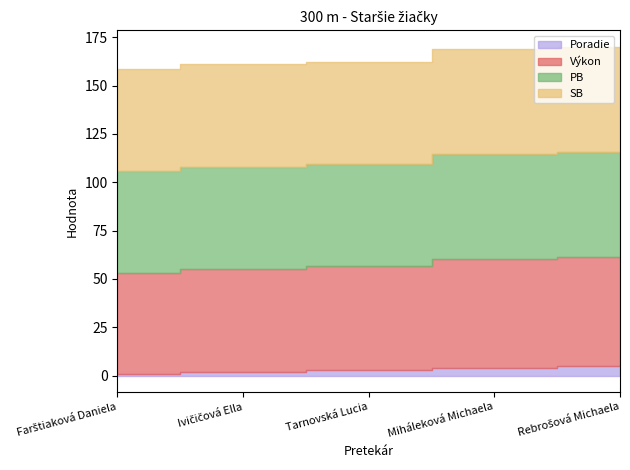

What are all the series names shown in the legend?

Poradie, Výkon, PB, SB